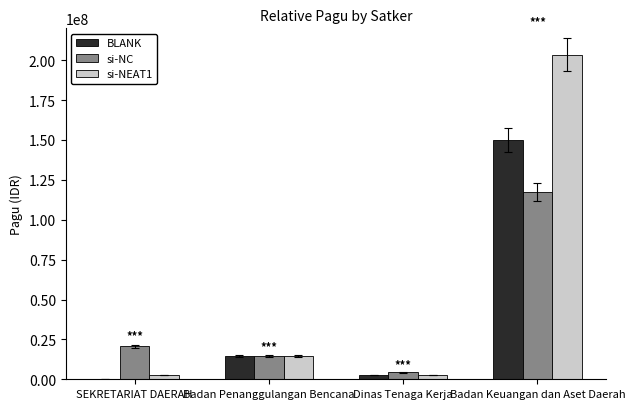

True or false: BLANK has a value of 95450430 at Badan Keuangan dan Aset Daerah.

False